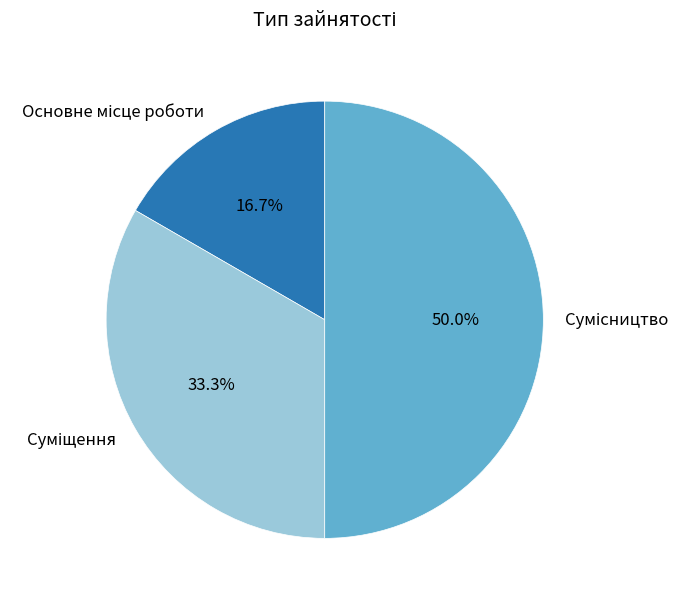

To the nearest percent, what portion does Суміщення represent?

33%